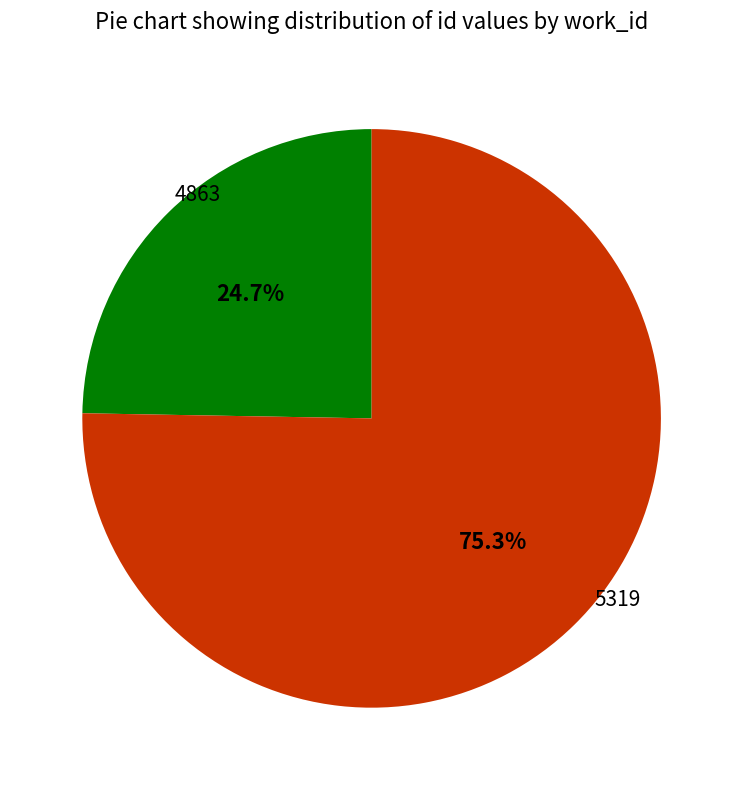

How many segments does this pie chart have?

2